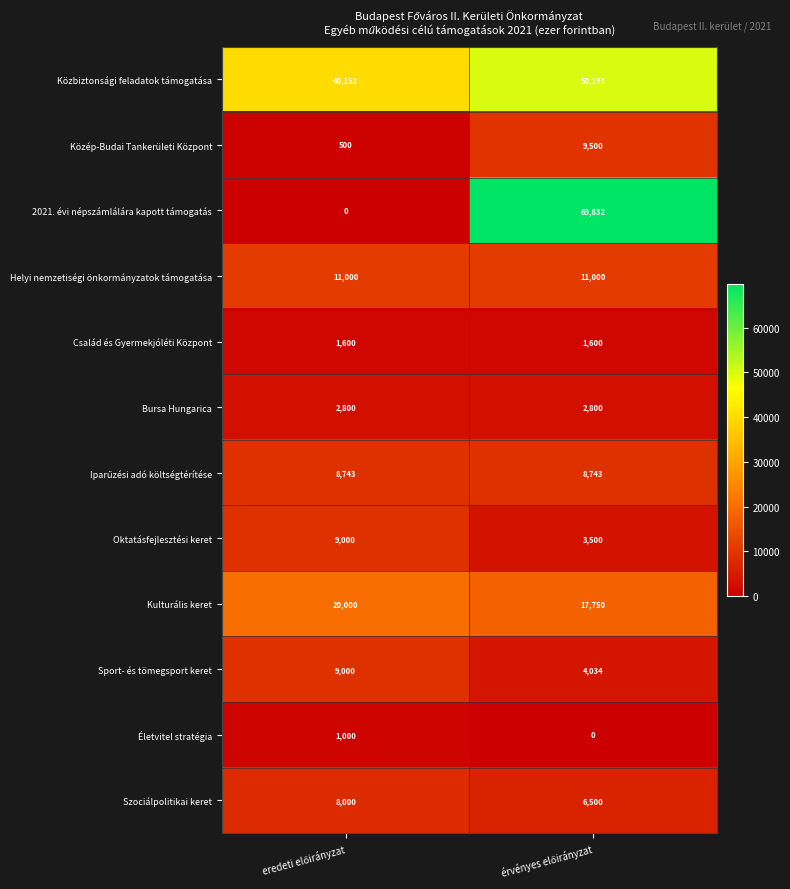

What is the maximum value shown in the chart?

69832